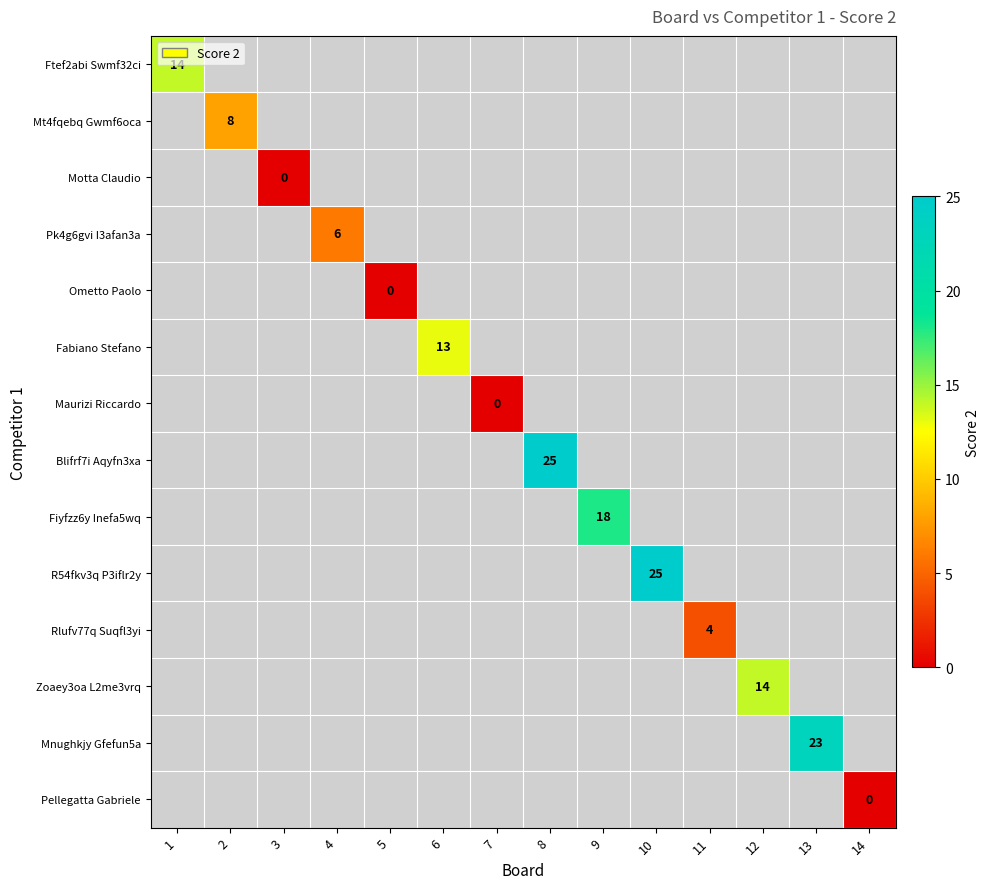

True or false: Mnughkjy Gfefun5a has a value of 23 at 13.

True